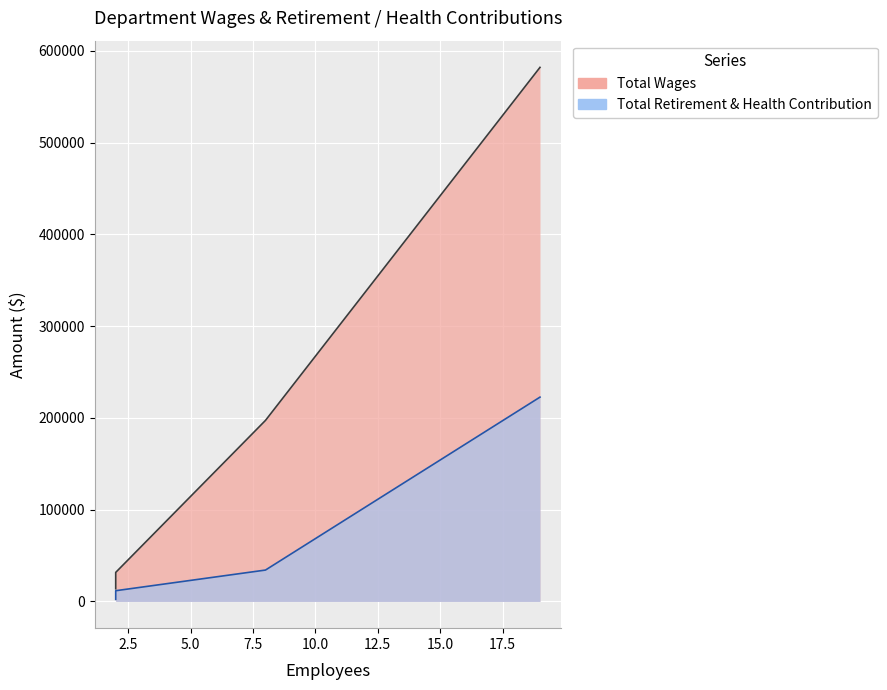

Is the value of Total Retirement & Health Contribution at 5.0 greater than the value of Total Wages at 5.0?

No